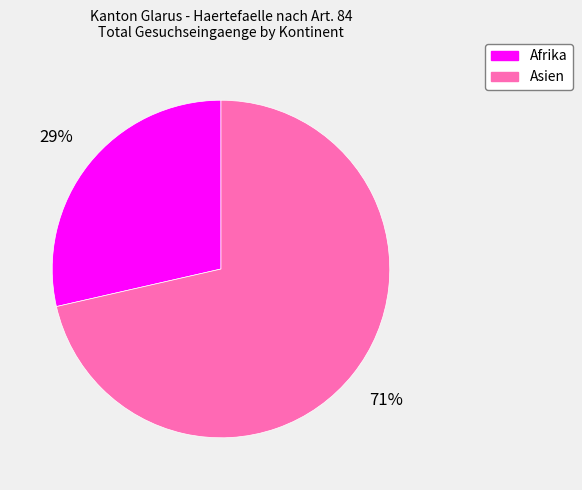

To the nearest percent, what is the combined percentage of Asien and Afrika?

100%